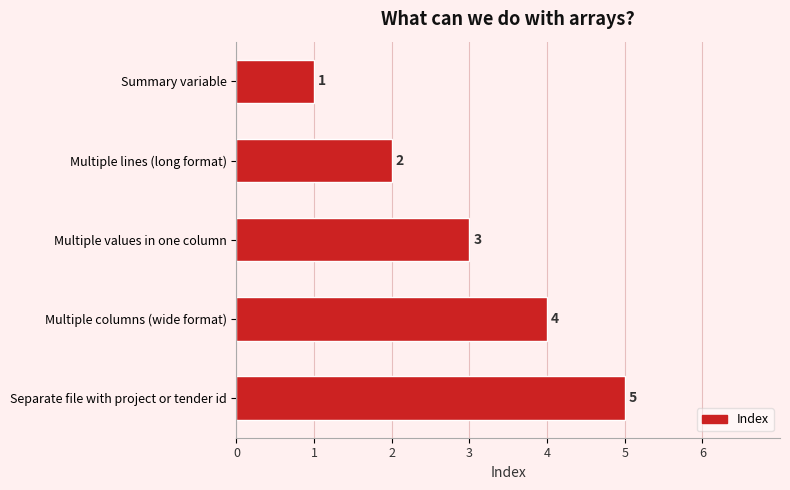

What is the change in value from Summary variable to Multiple values in one column?

+2